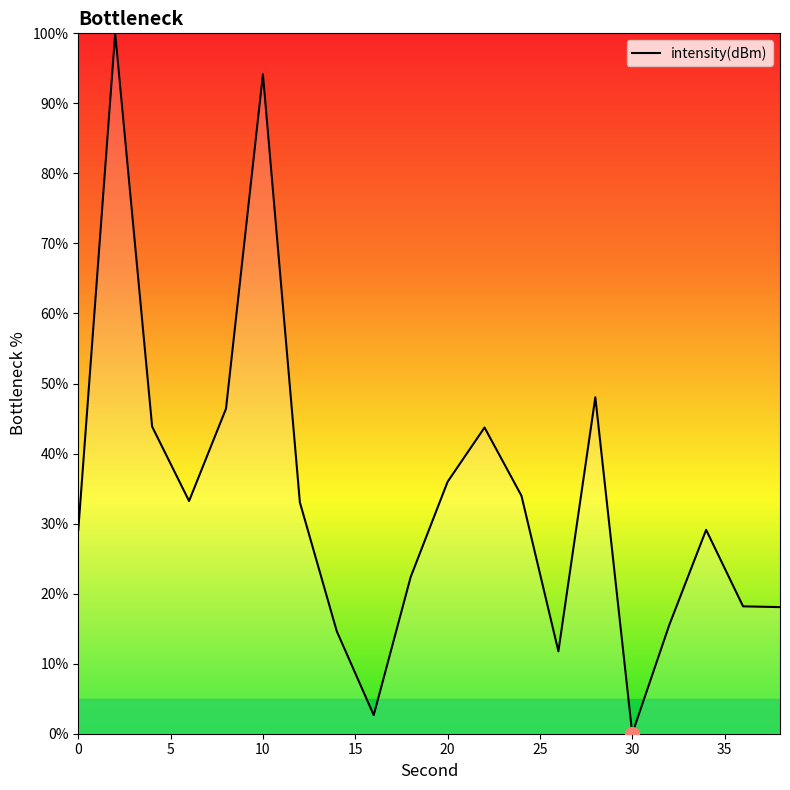

What is the difference between the maximum and minimum values?

100.0